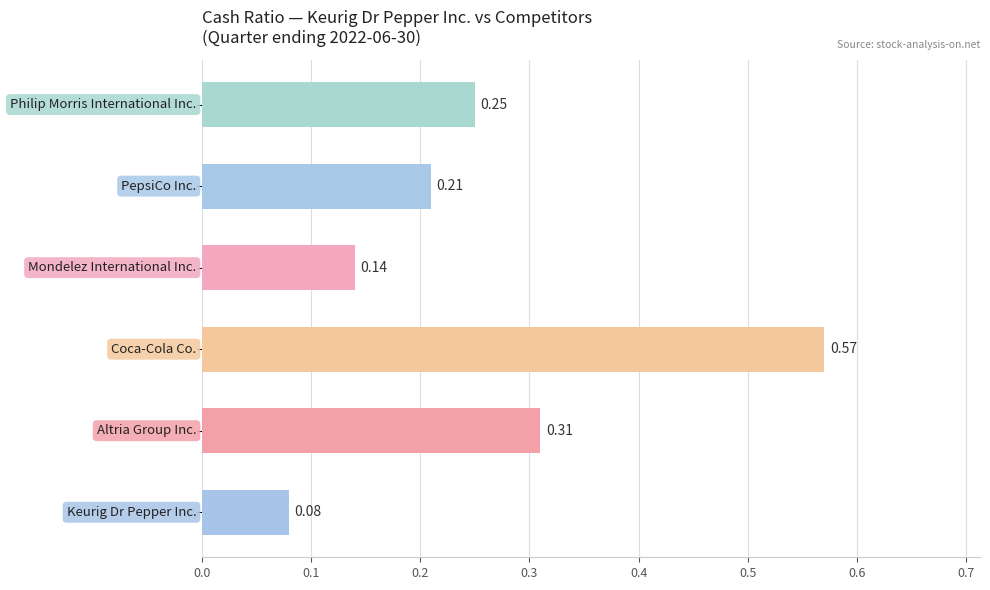

What is the difference between the maximum and minimum values?

0.5